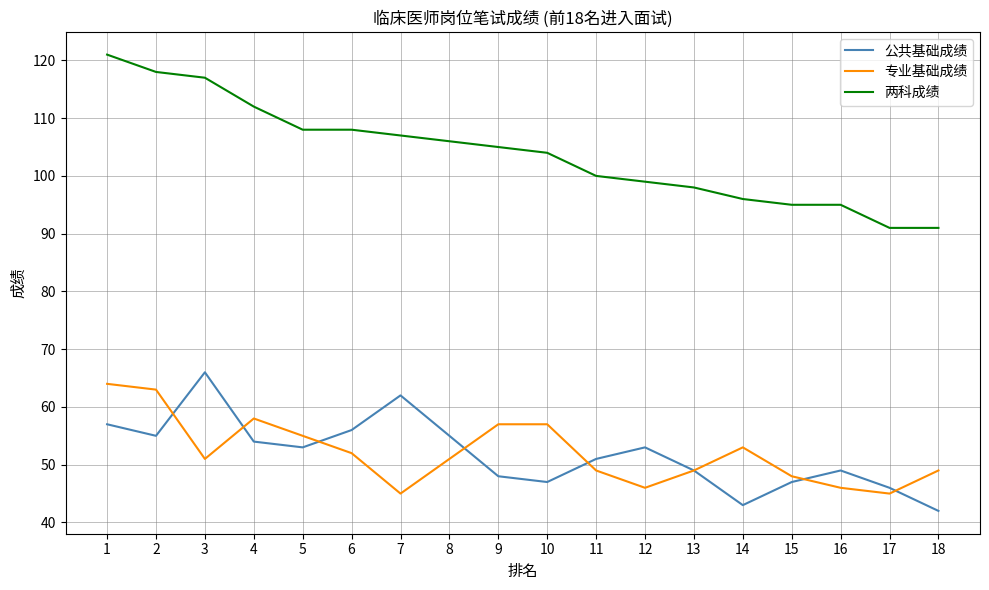

What is the sum of the 两科成绩 values at 1 and 4?

233